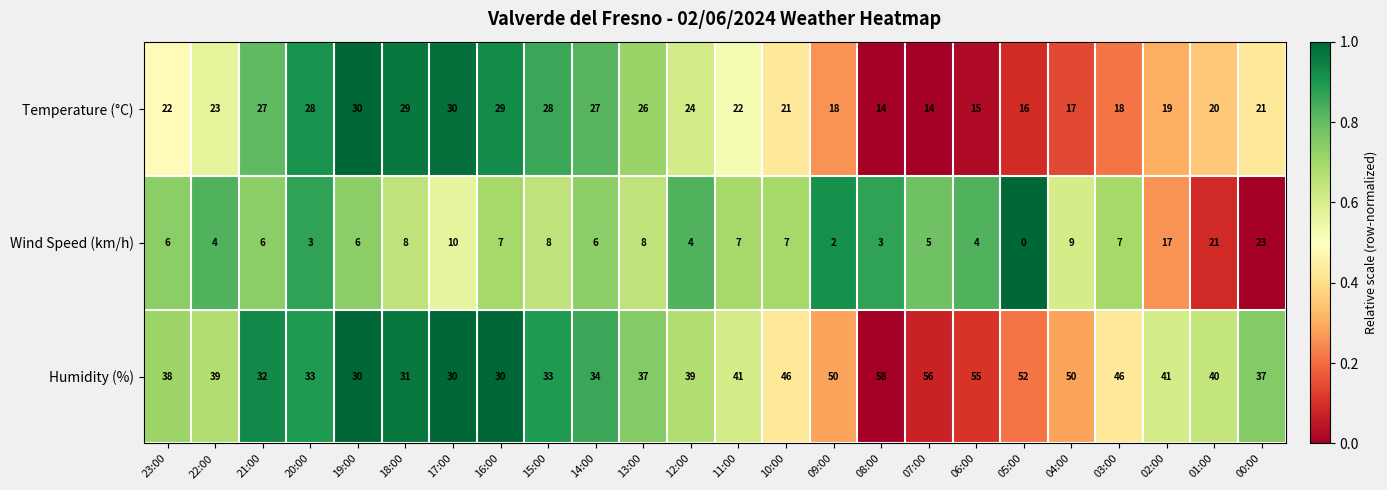

Is it true that Humidity (%) equals 54 at 00:00?

False